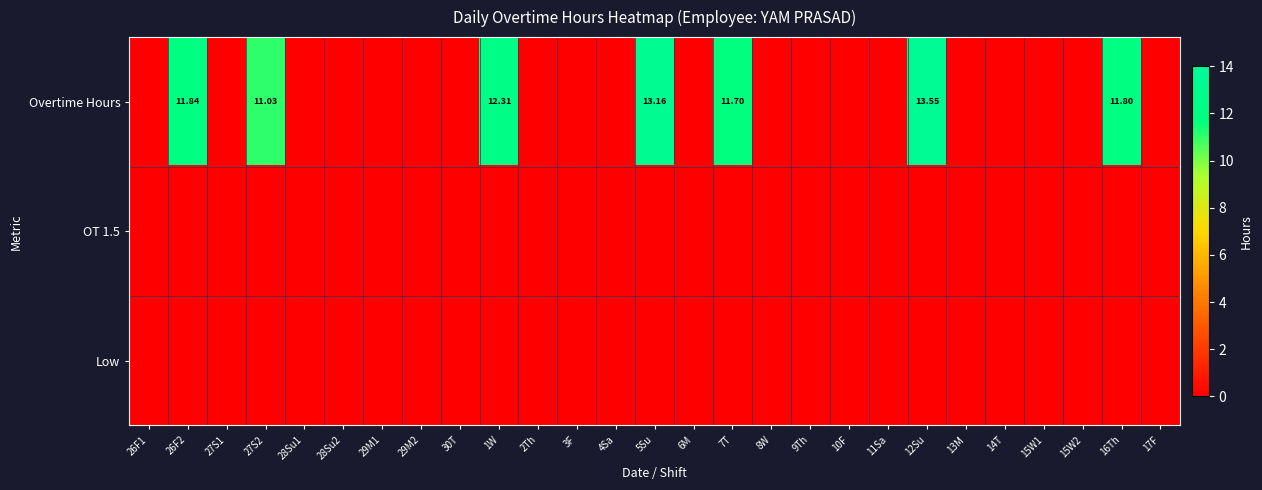

At which label does Overtime Hours reach its peak?

12Su